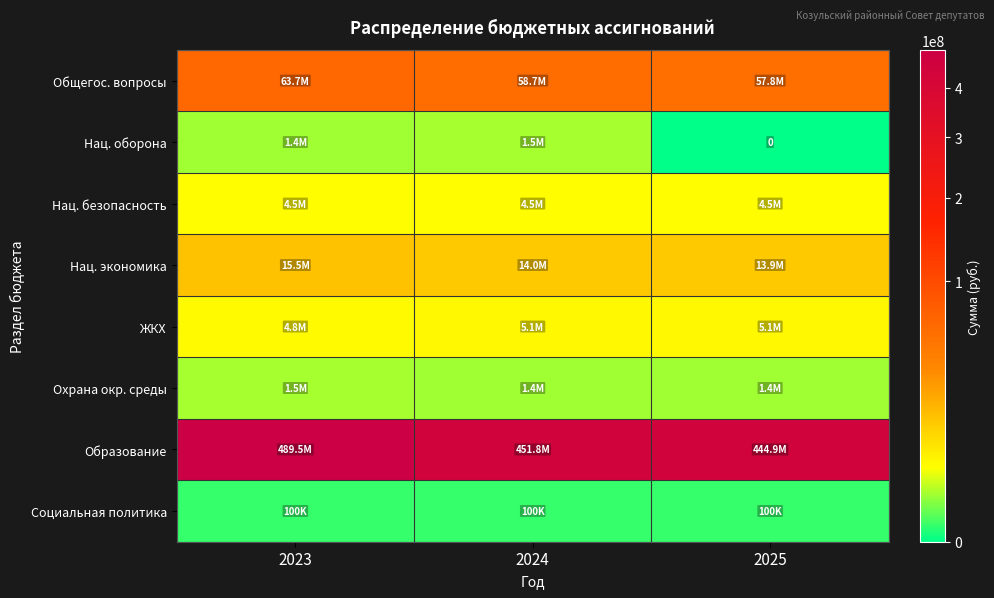

At 2024, list the series in order from smallest to largest.

Социальная политика, Охрана окр. среды, Нац. оборона, Нац. безопасность, ЖКХ, Нац. экономика, Общегос. вопросы, Образование